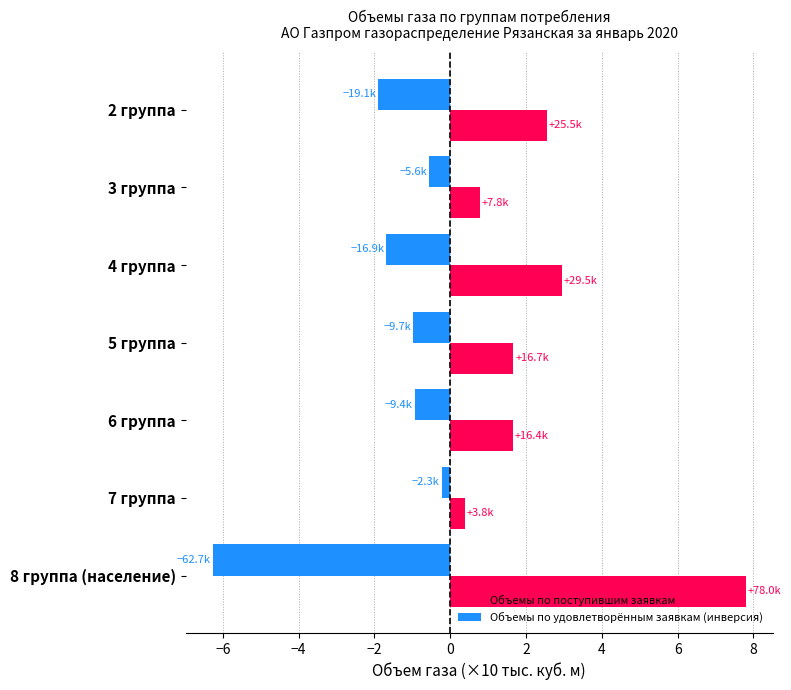

At 6 группа, list the series in order from largest to smallest.

Объемы по поступившим заявкам, Объемы по удовлетворённым заявкам (инверсия)